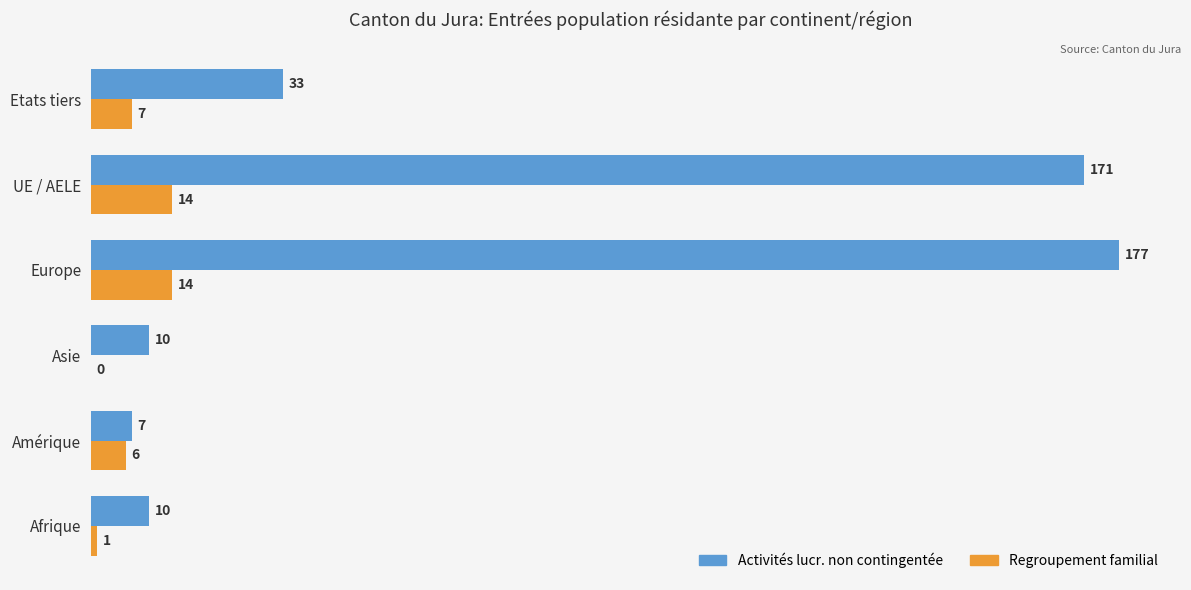

What is the greatest value displayed?

177